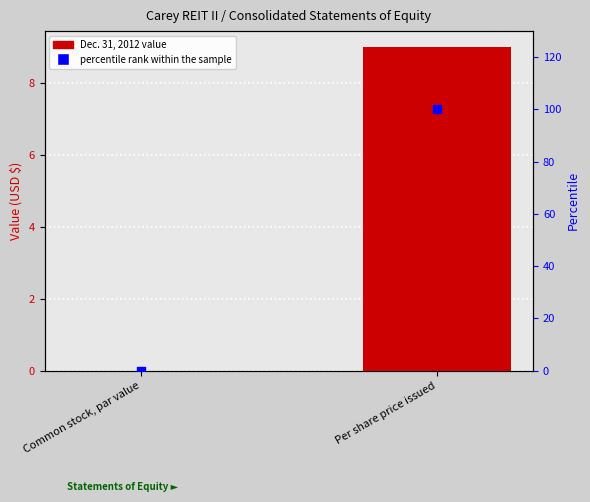

Which series has the largest Y range (max minus min)?

percentile rank within the sample